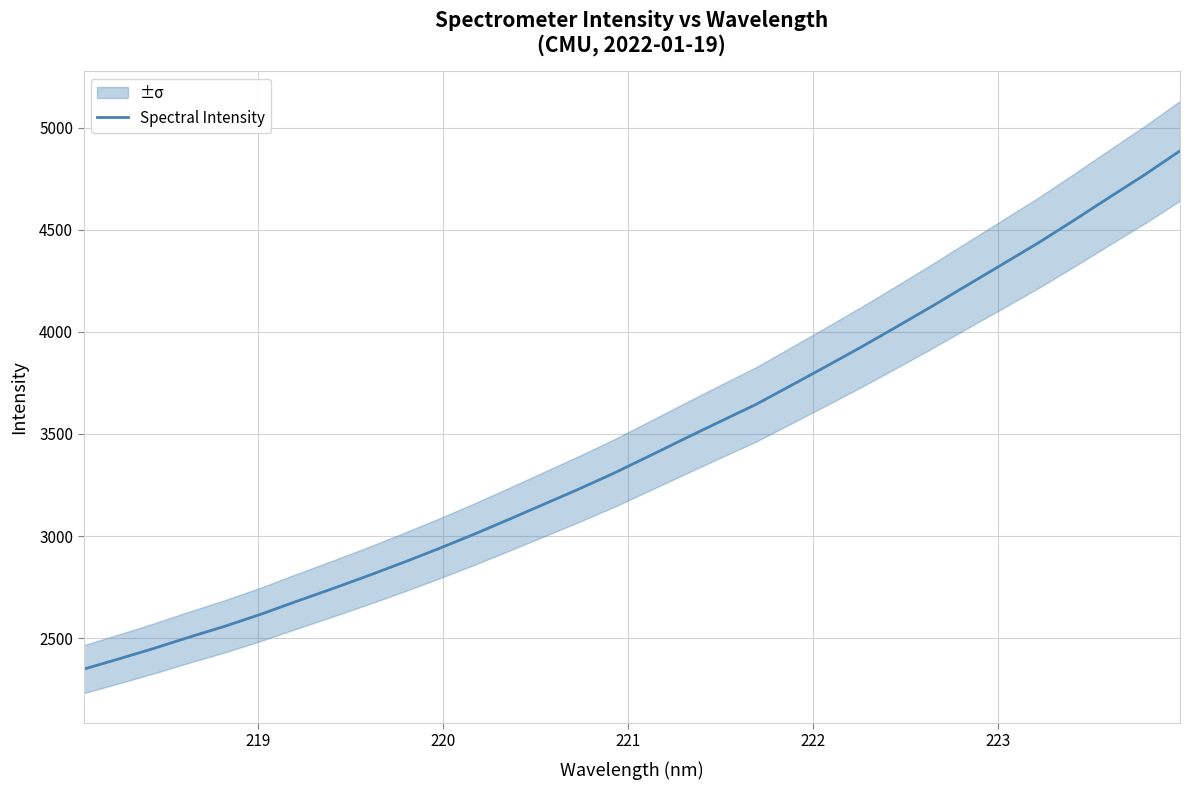

What is the maximum value for Spectral Intensity?

4886.5